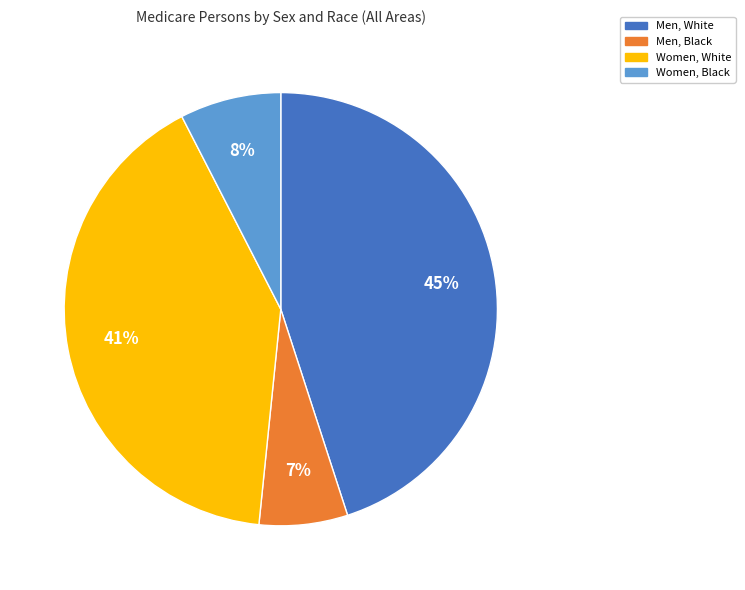

To the nearest percent, what portion does Women, Black represent?

8%